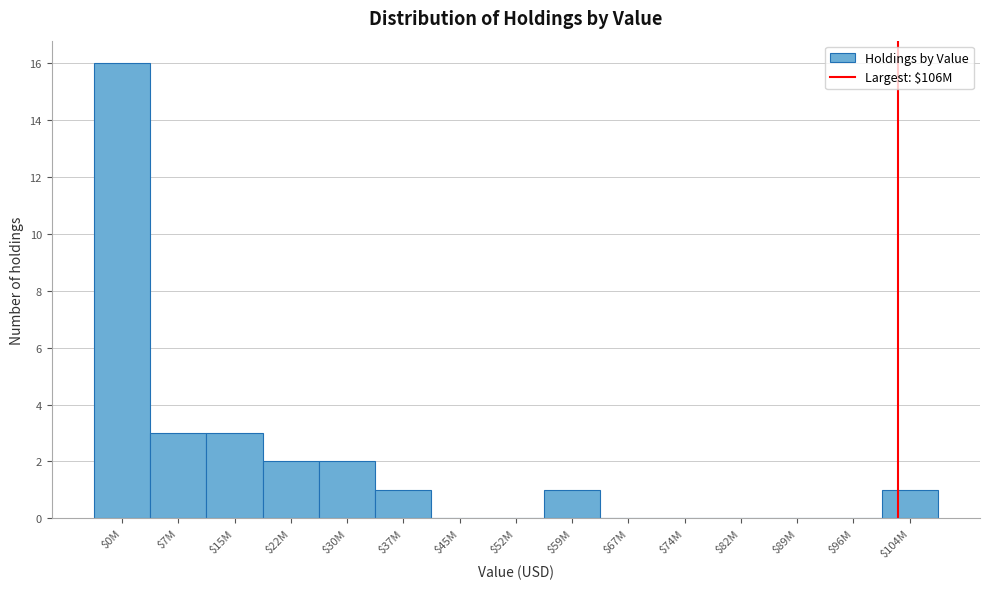

Is it true that the value at $22M is 3?

False